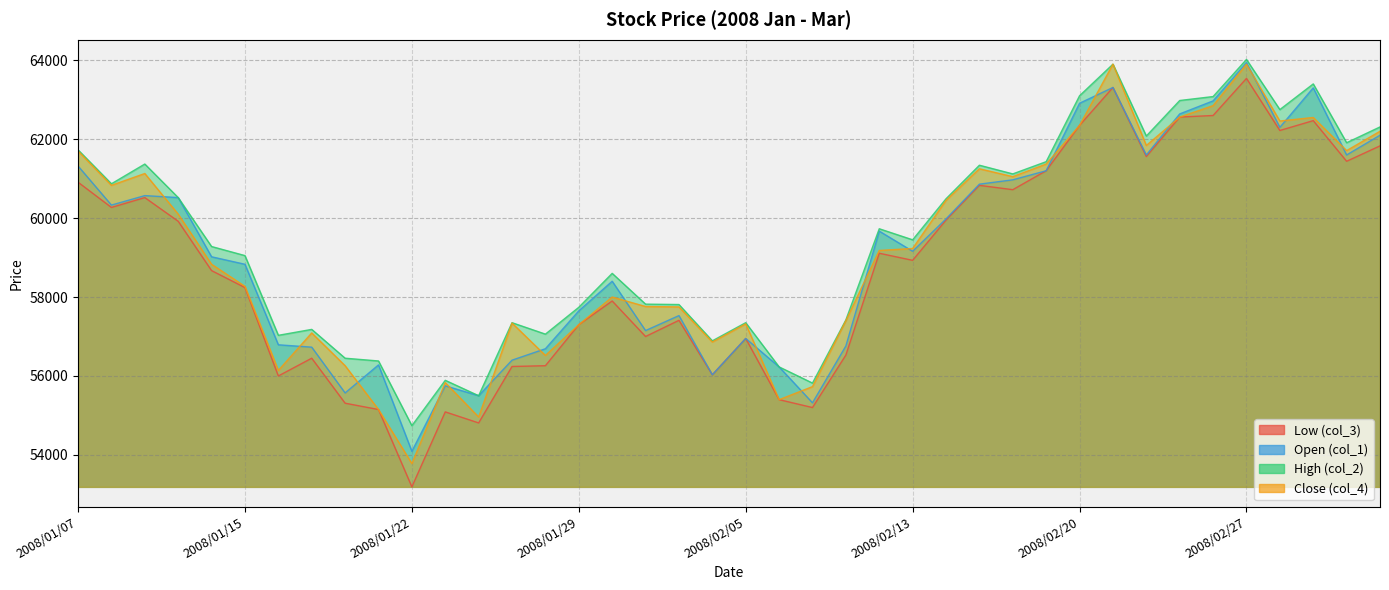

At which label is Close (col_4) closest to 58840?

2008/01/11